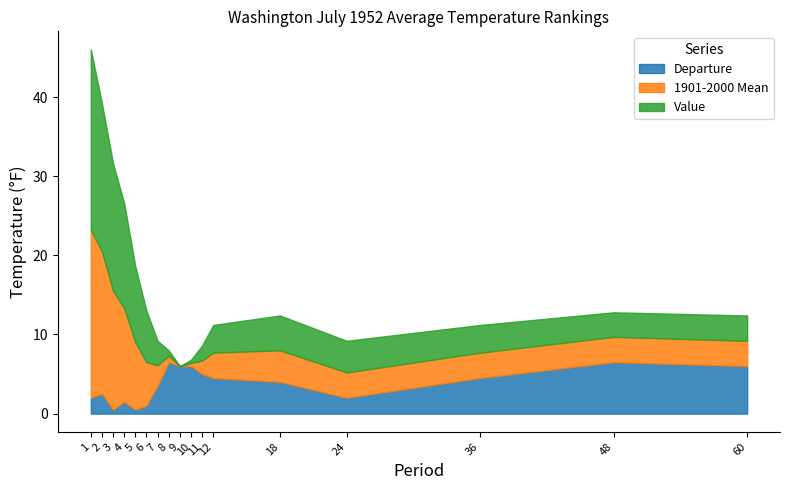

True or false: Departure has a value of 4.5 at 36.

True